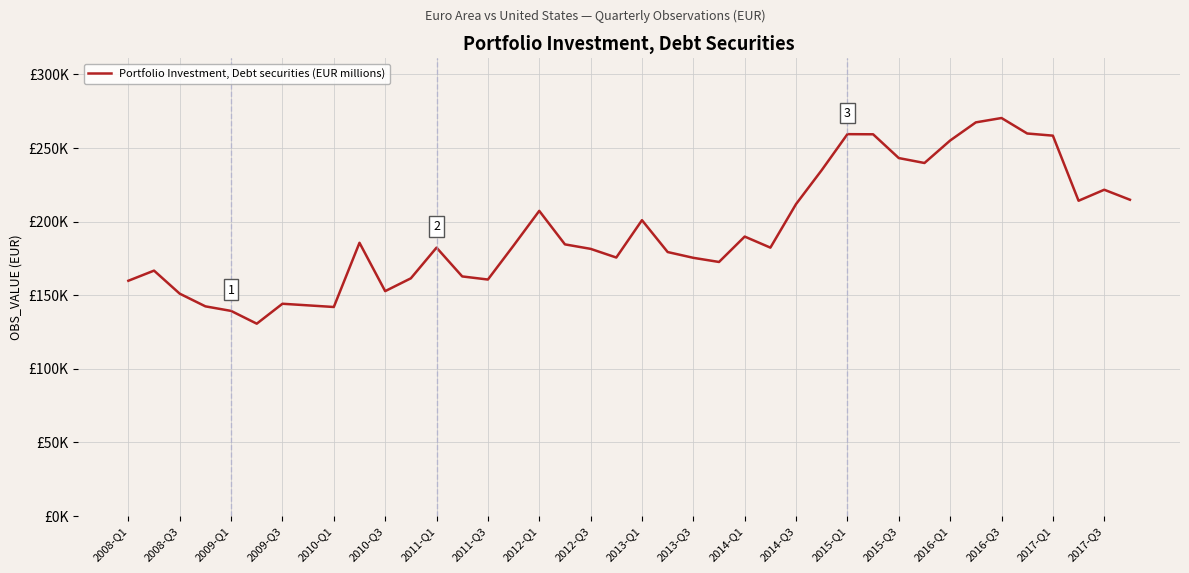

Does the chart display data point markers on the line(s)?

No